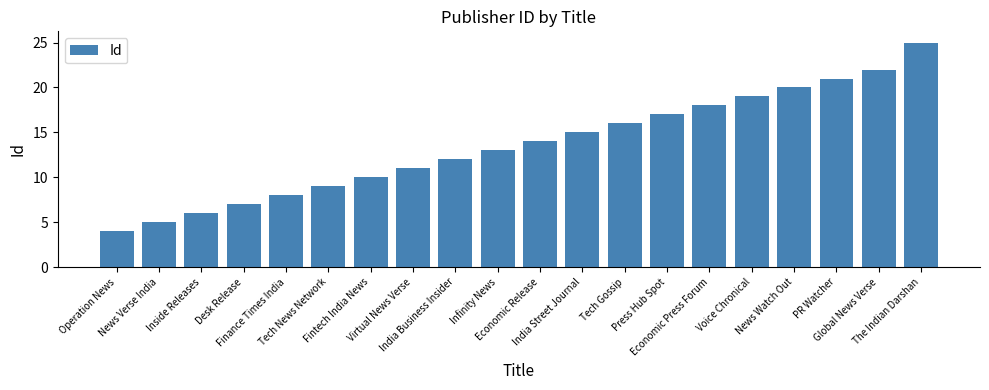

What is the ratio of the value at Tech Gossip to the value at Economic Press Forum?

0.9